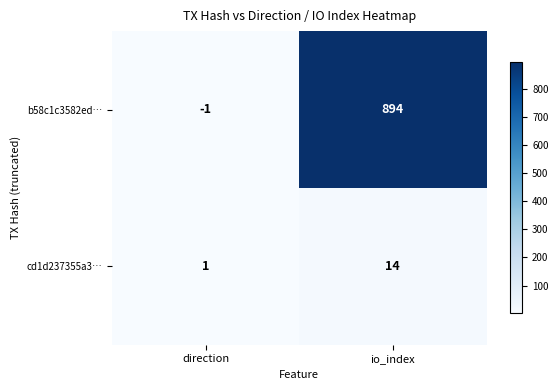

Is it true that b58c1c3582ed… equals -2 at direction?

False